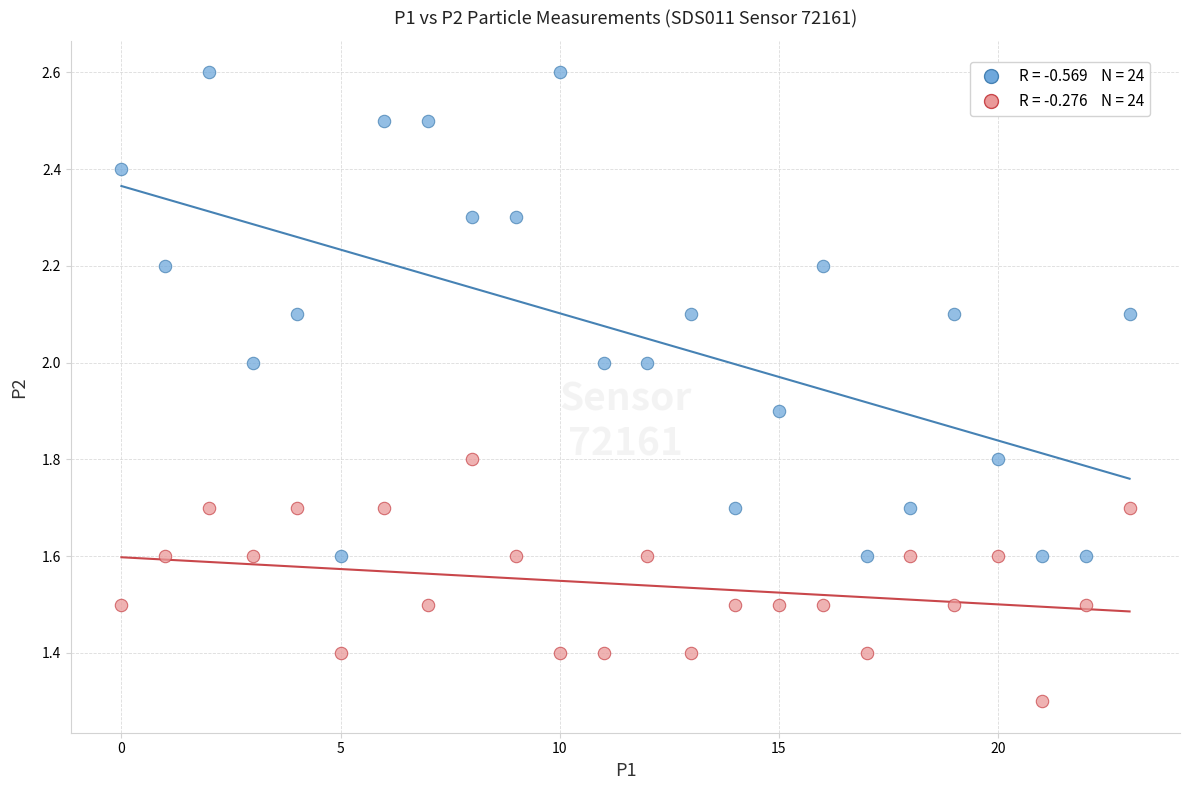

Across all data points, what is the range of Y values (max minus min)?

1.3